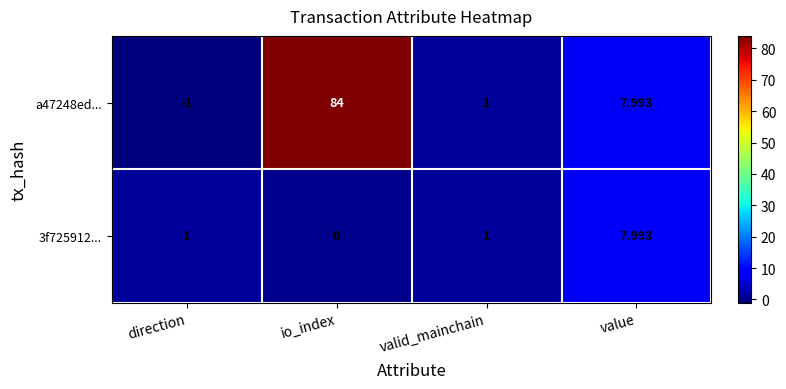

Where is a47248ed... nearest to the value 41?

value